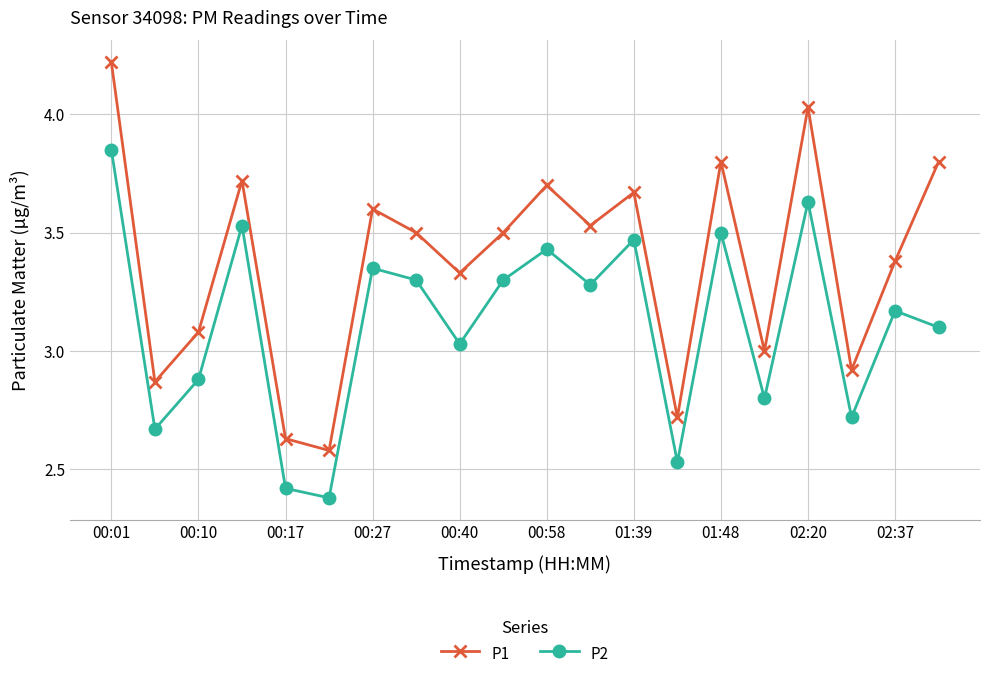

List the series in order of their peak value, highest first.

P1, P2